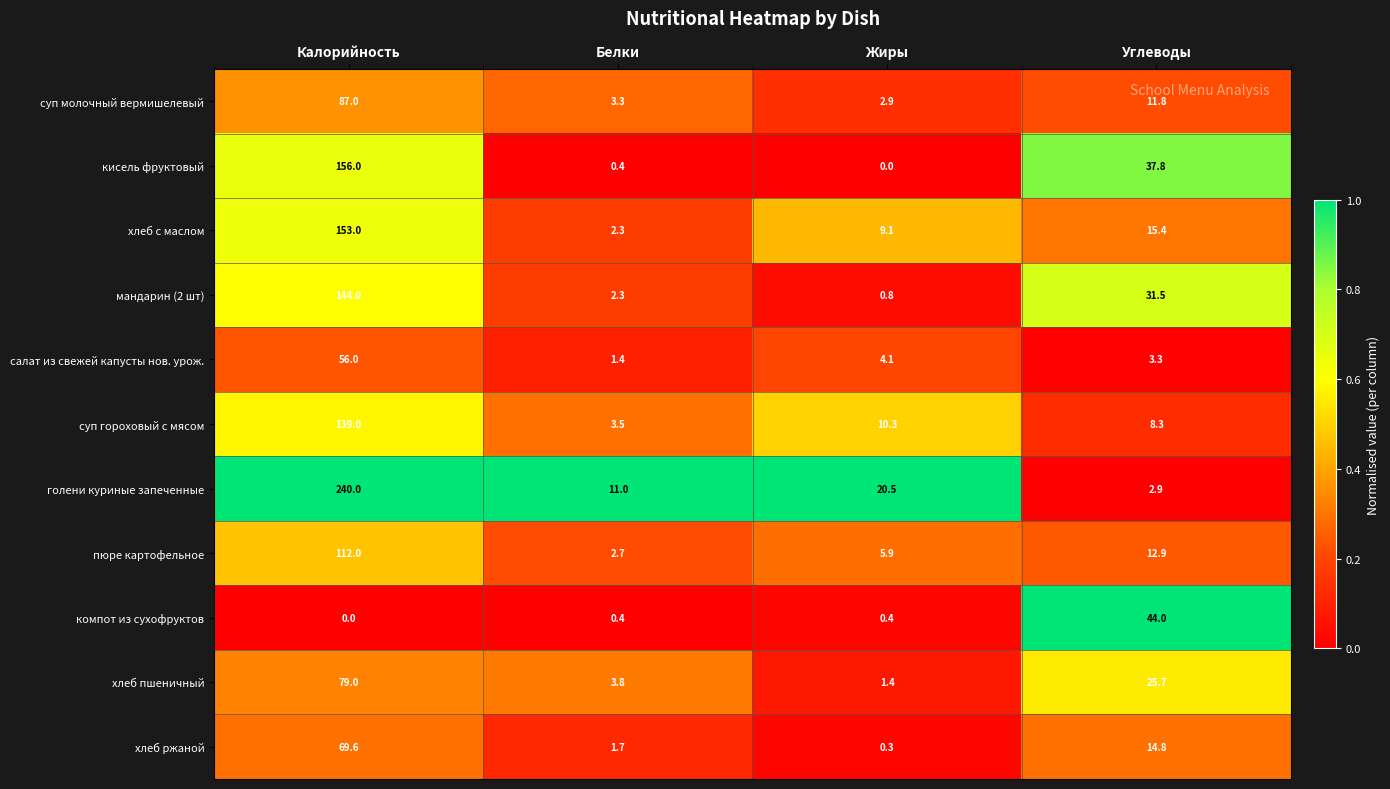

True or false: хлеб с маслом has a value of 2.3 at Белки.

True